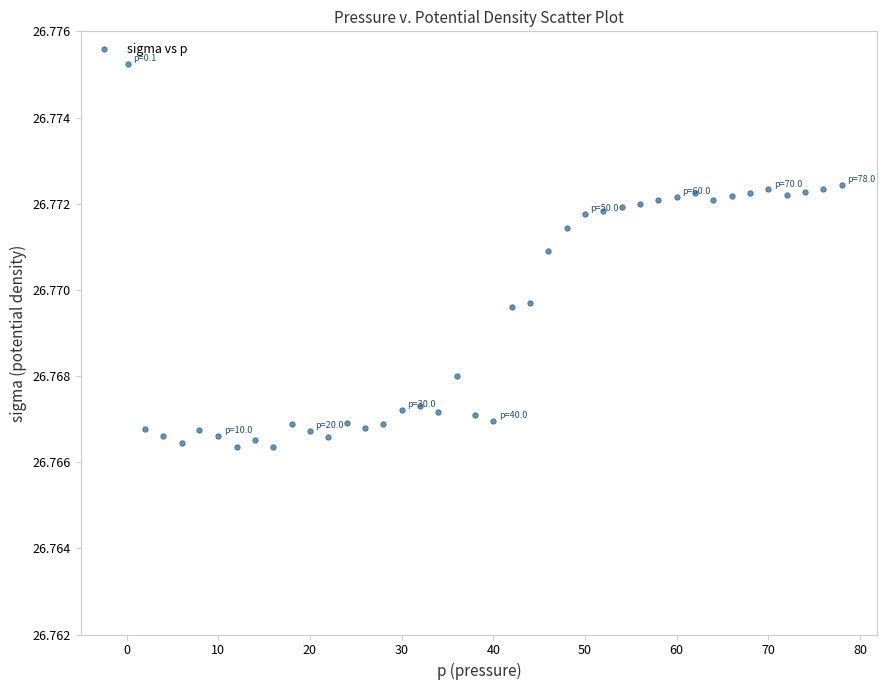

What is the range of X values (max minus min)?

77.9